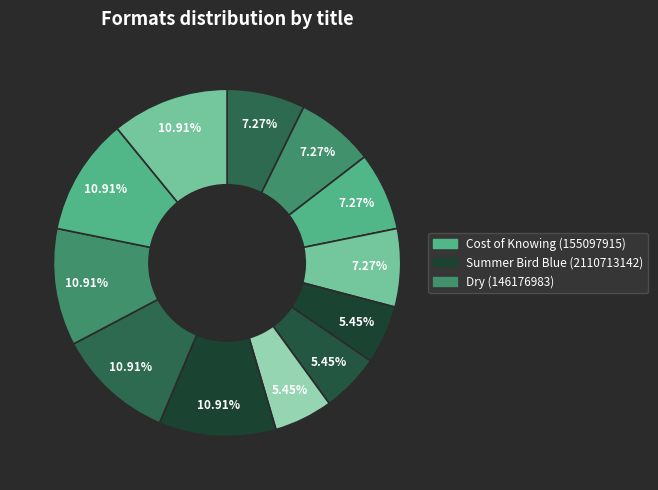

How many slices are in this pie chart?

12